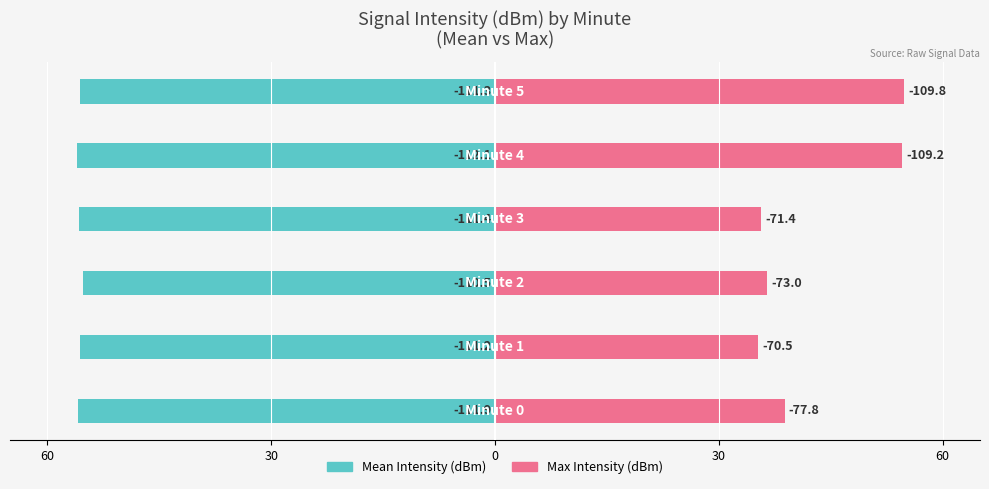

What are all the series names shown in the legend?

Mean Intensity (dBm), Max Intensity (dBm)